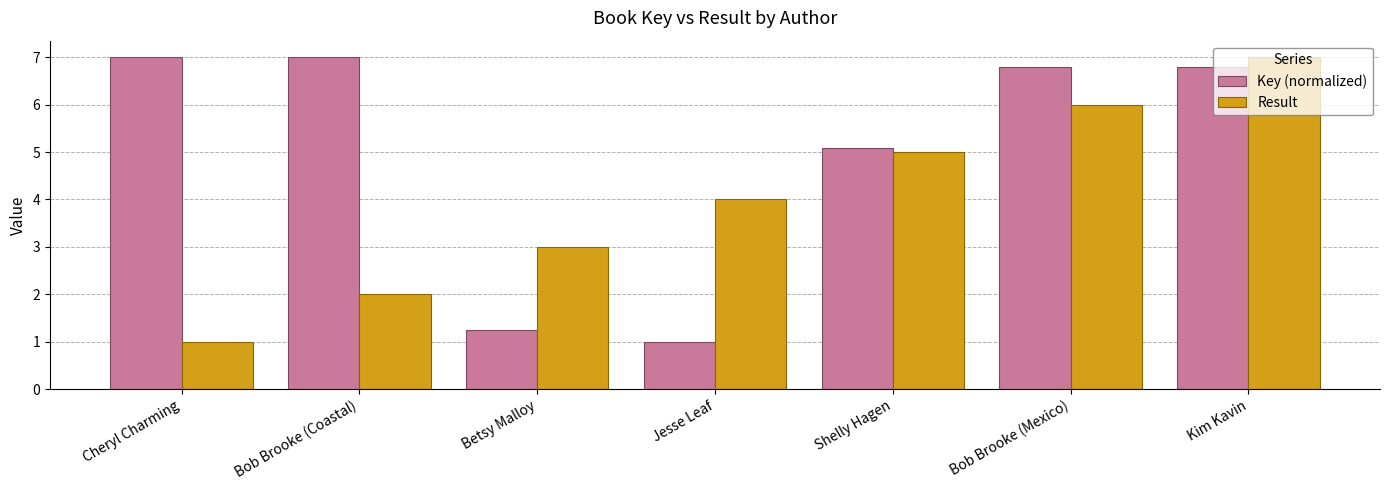

What is the average value of the Key (normalized) series?

5.0